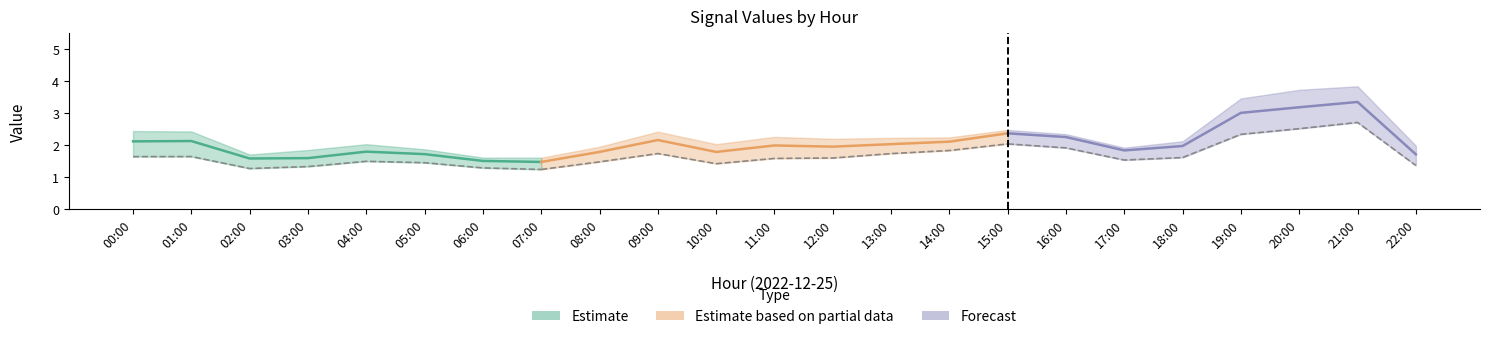

List the labels in order of col_6 value, largest first.

21:00, 20:00, 19:00, 15:00, 16:00, 09:00, 14:00, 01:00, 00:00, 13:00, 11:00, 18:00, 12:00, 17:00, 04:00, 08:00, 10:00, 05:00, 22:00, 03:00, 02:00, 06:00, 07:00